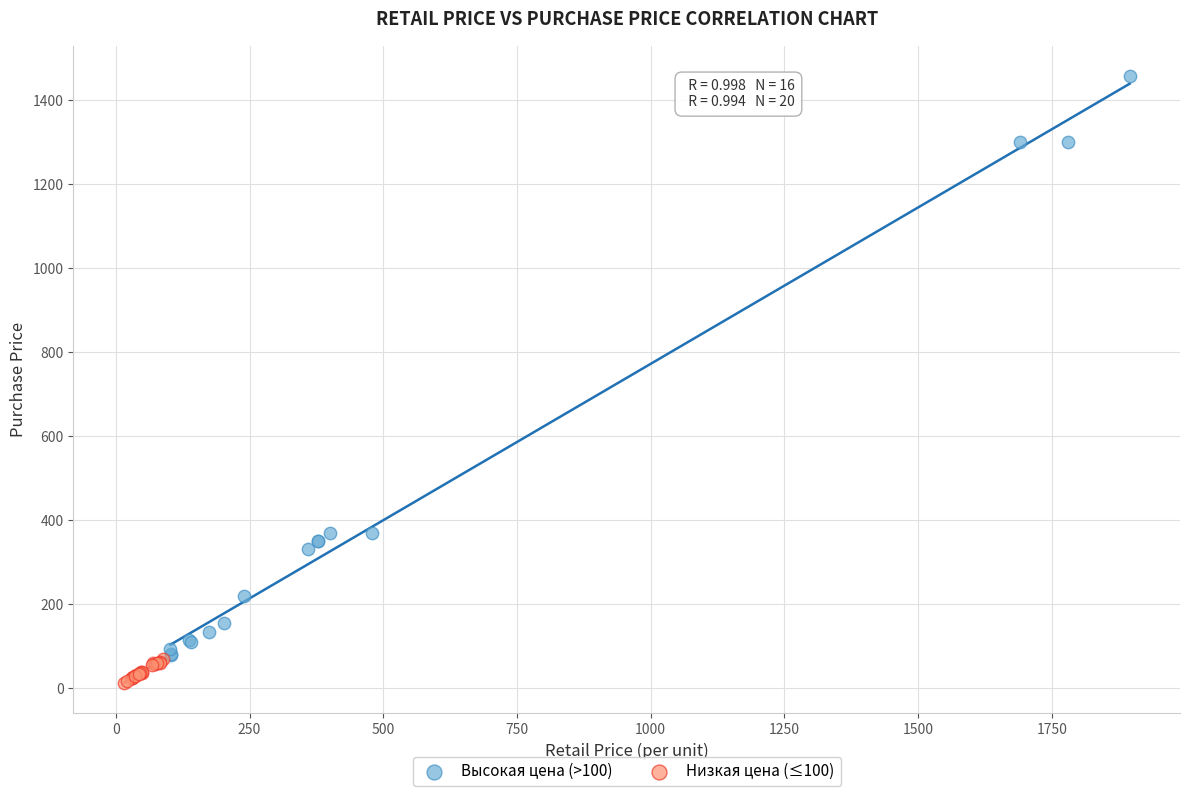

Which series has the widest spread of Y values?

Высокая цена (>100)